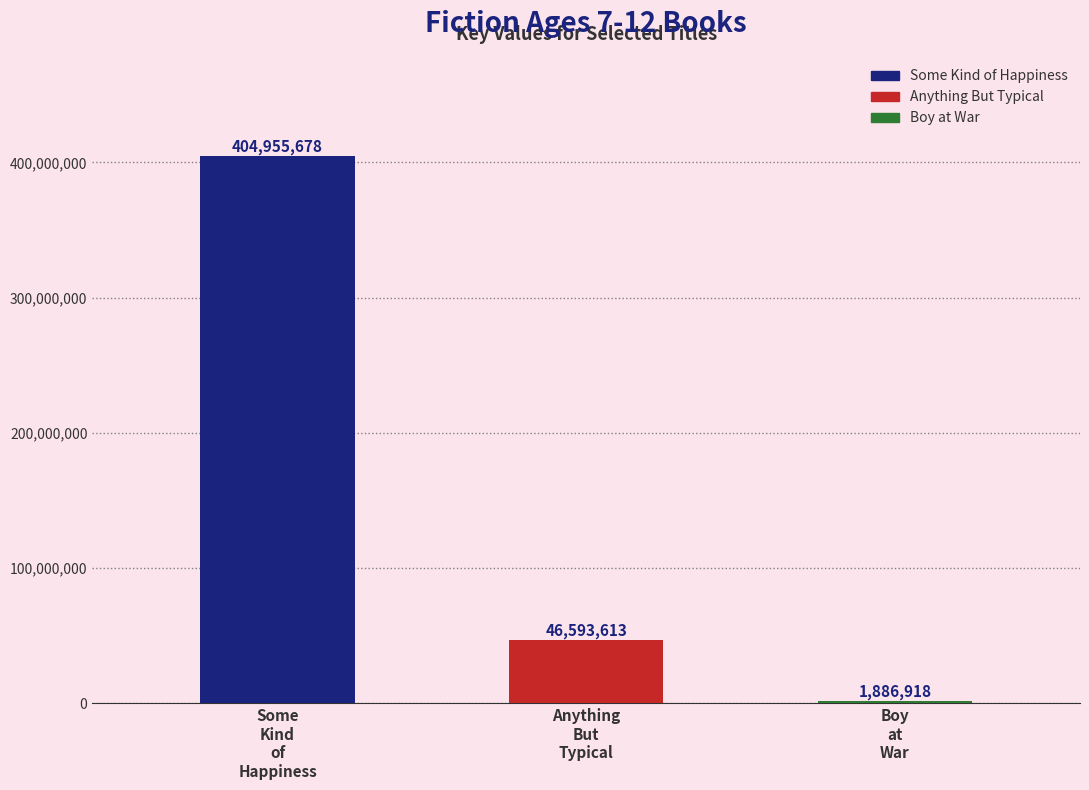

Rank the categories by value from highest to lowest.

Some Kind of Happiness, Anything But Typical, Boy at War